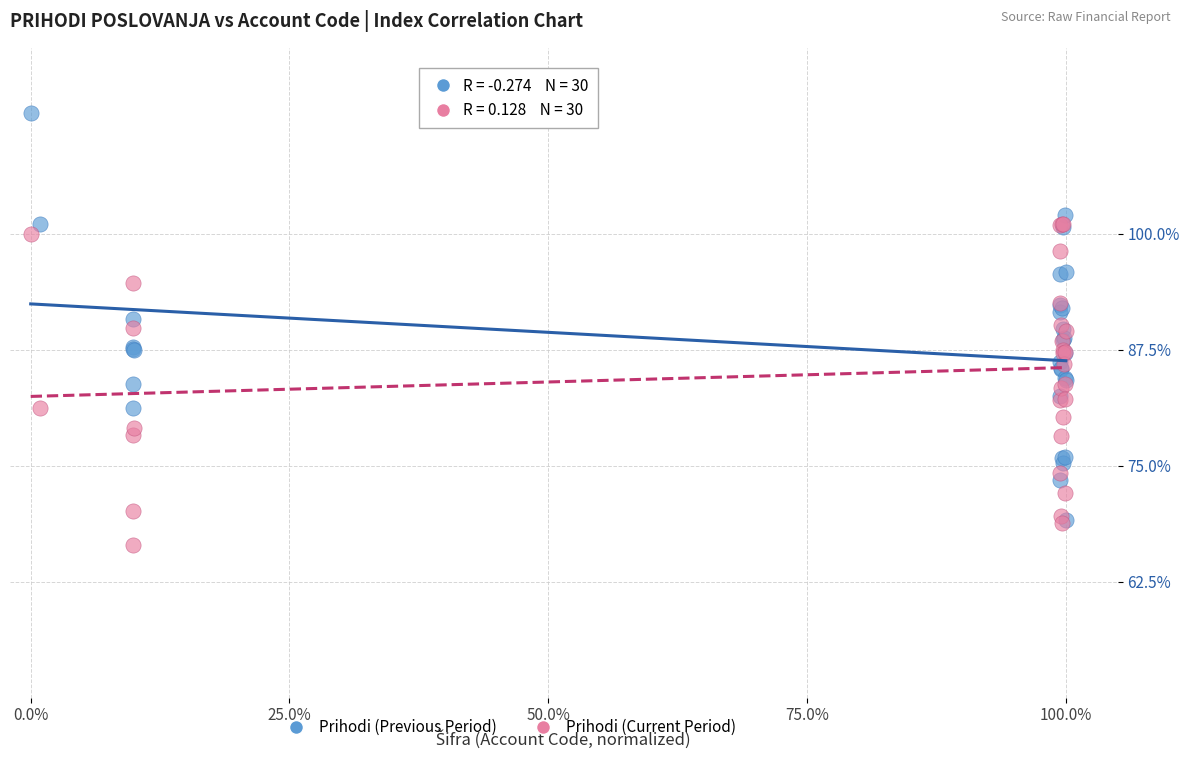

Which series contains the highest Y value?

Prihodi (Previous Period)